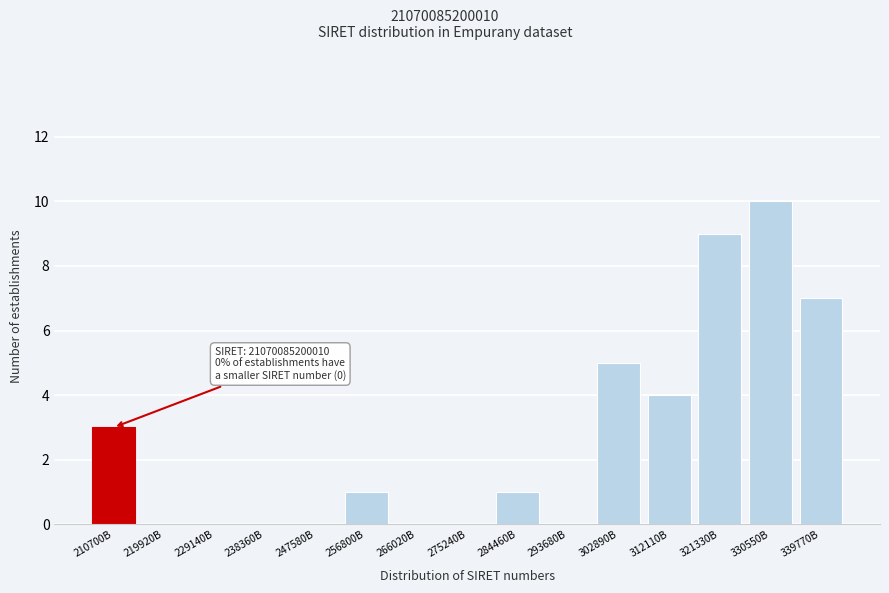

Reading right to left, what are all the values shown in this chart?

339770B=7	330550B=10	321330B=9	312110B=4	302890B=5	293680B=0	284460B=1	275240B=0	266020B=0	256800B=1	247580B=0	238360B=0	229140B=0	219920B=0	210700B=3